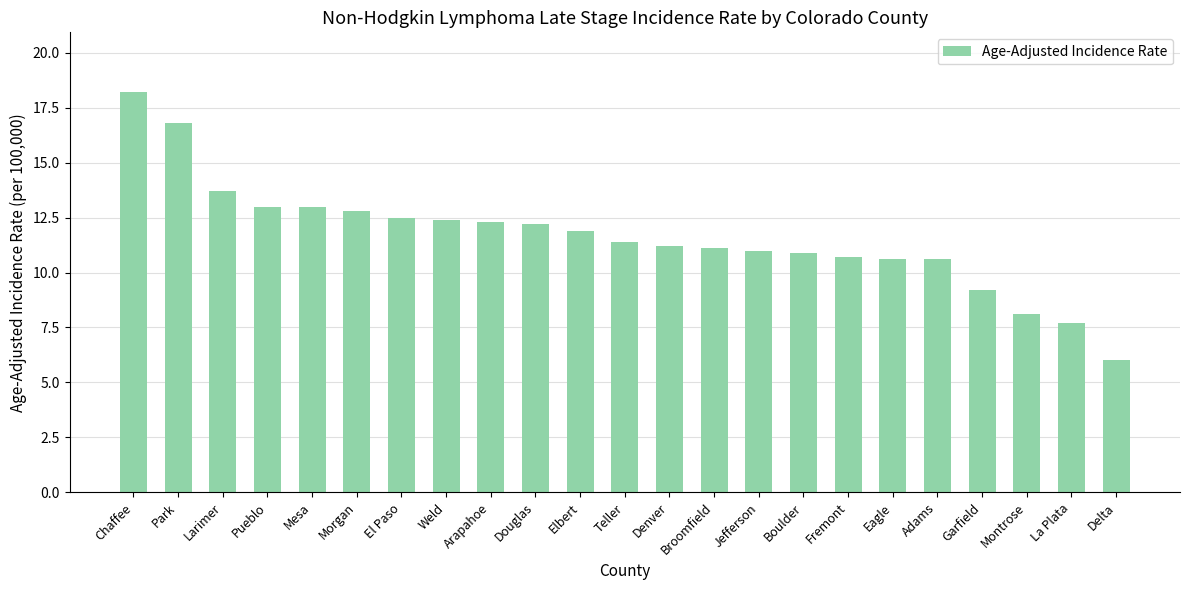

Reading left to right, what are all the values shown in this chart?

Chaffee=18.2	Park=16.8	Larimer=13.7	Pueblo=13.0	Mesa=13.0	Morgan=12.8	El Paso=12.5	Weld=12.4	Arapahoe=12.3	Douglas=12.2	Elbert=11.9	Teller=11.4	Denver=11.2	Broomfield=11.1	Jefferson=11.0	Boulder=10.9	Fremont=10.7	Eagle=10.6	Adams=10.6	Garfield=9.2	Montrose=8.1	La Plata=7.7	Delta=6.0